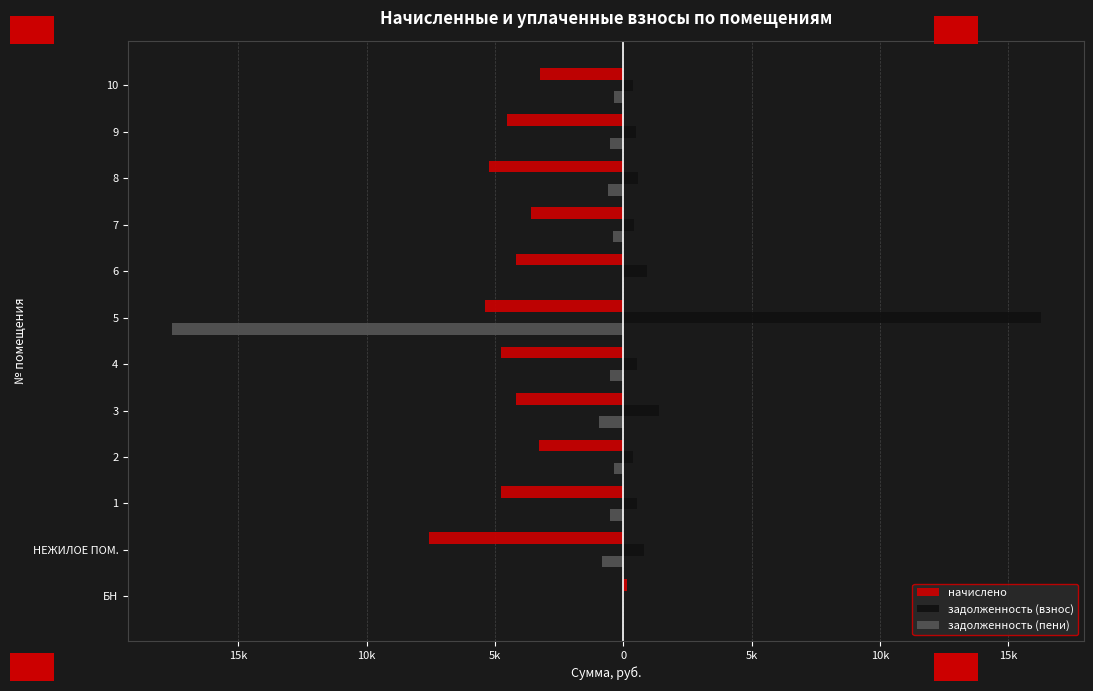

Reading right to left, list all the values displayed in this chart.

начислено: -3260.1	-4524.1	-5233.0	-3615.7	-4187.4	-5383.1	-4770.2	-4183.9	-3277.8	-4770.2	-7570.7	153.4
задолженность (взнос): 362.2	502.7	581.4	401.7	930.5	16256.4	530.0	1394.6	364.2	530.0	824.1	0.0
задолженность (пени): -361.5	-502.7	-581.4	-401.7	0.0	-17600.7	-530.0	-929.8	-364.2	-530.0	-824.1	0.0